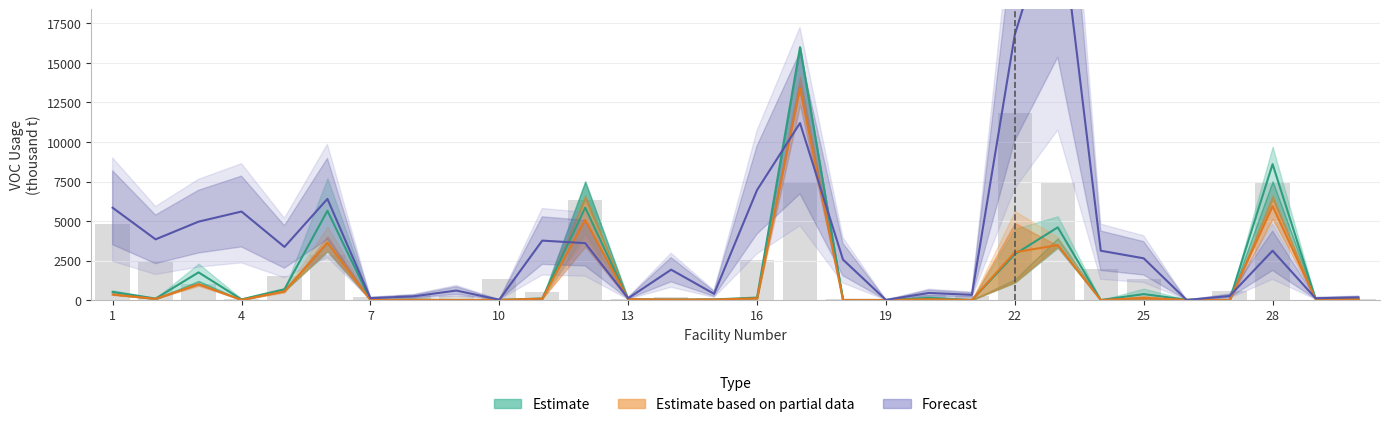

The VOC_emission_2020_actual series shows 11444.2 at 28. True or false?

False